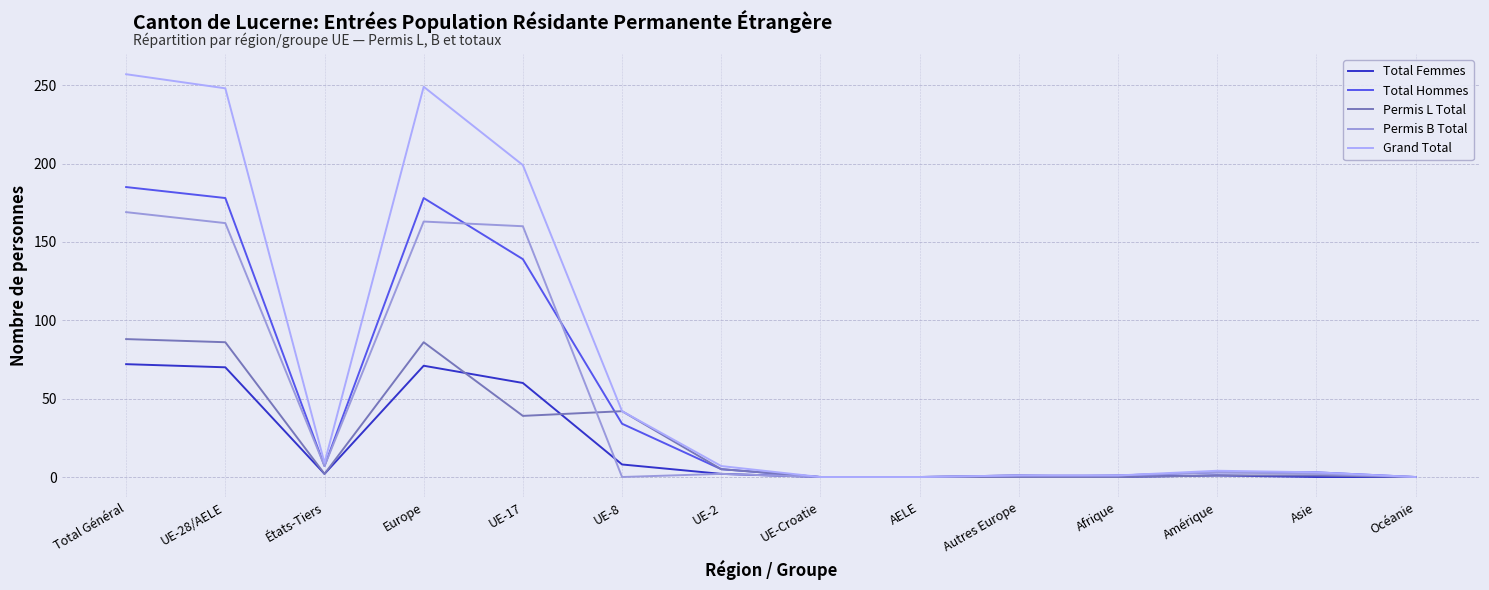

At which label does Permis L Total first exceed 2?

Total Général